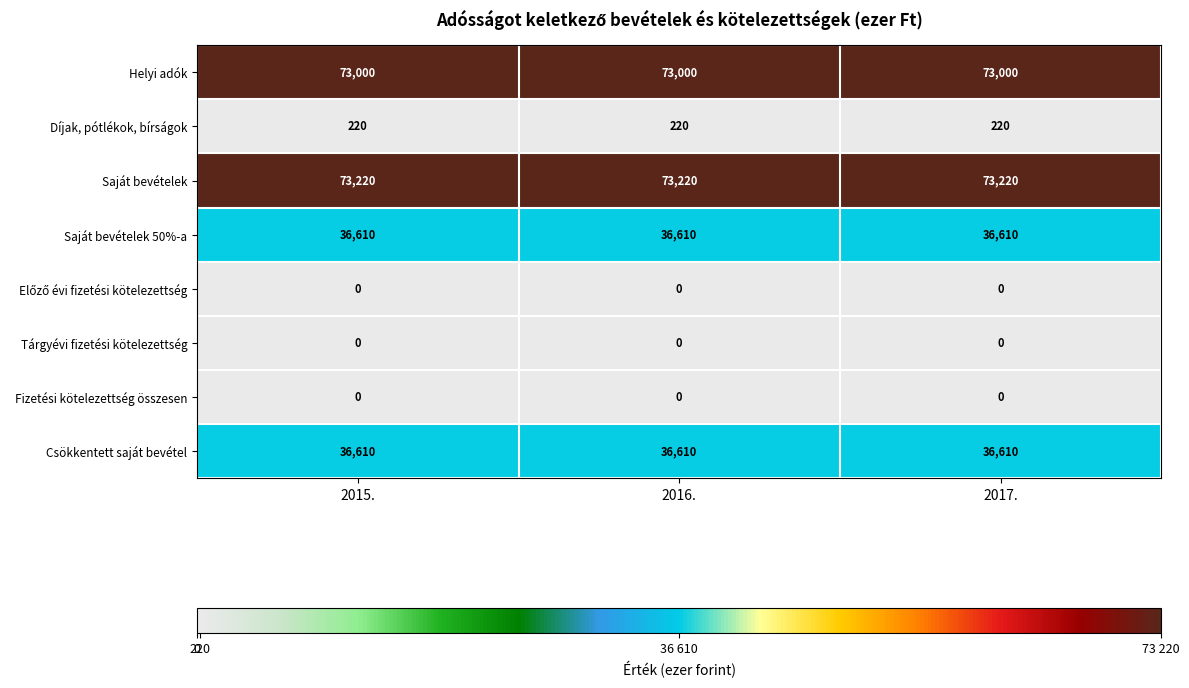

The value of Saját bevételek 50%-a at 2015. is 36610. True or false?

True